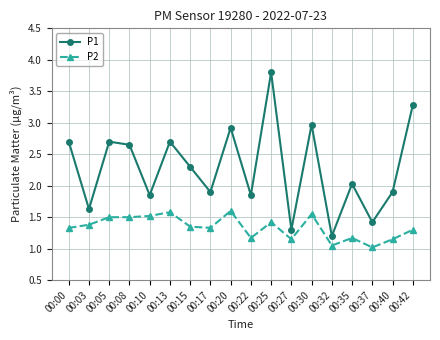

Which series has the largest total across all categories?

P1